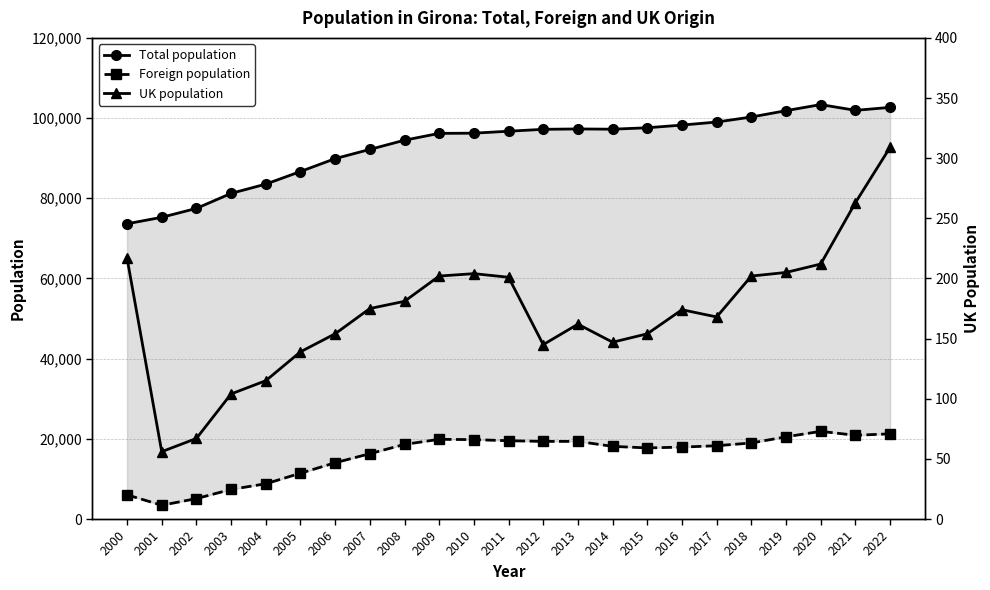

In Total population, how many points are lower than both neighbors (excluding endpoints)?

2